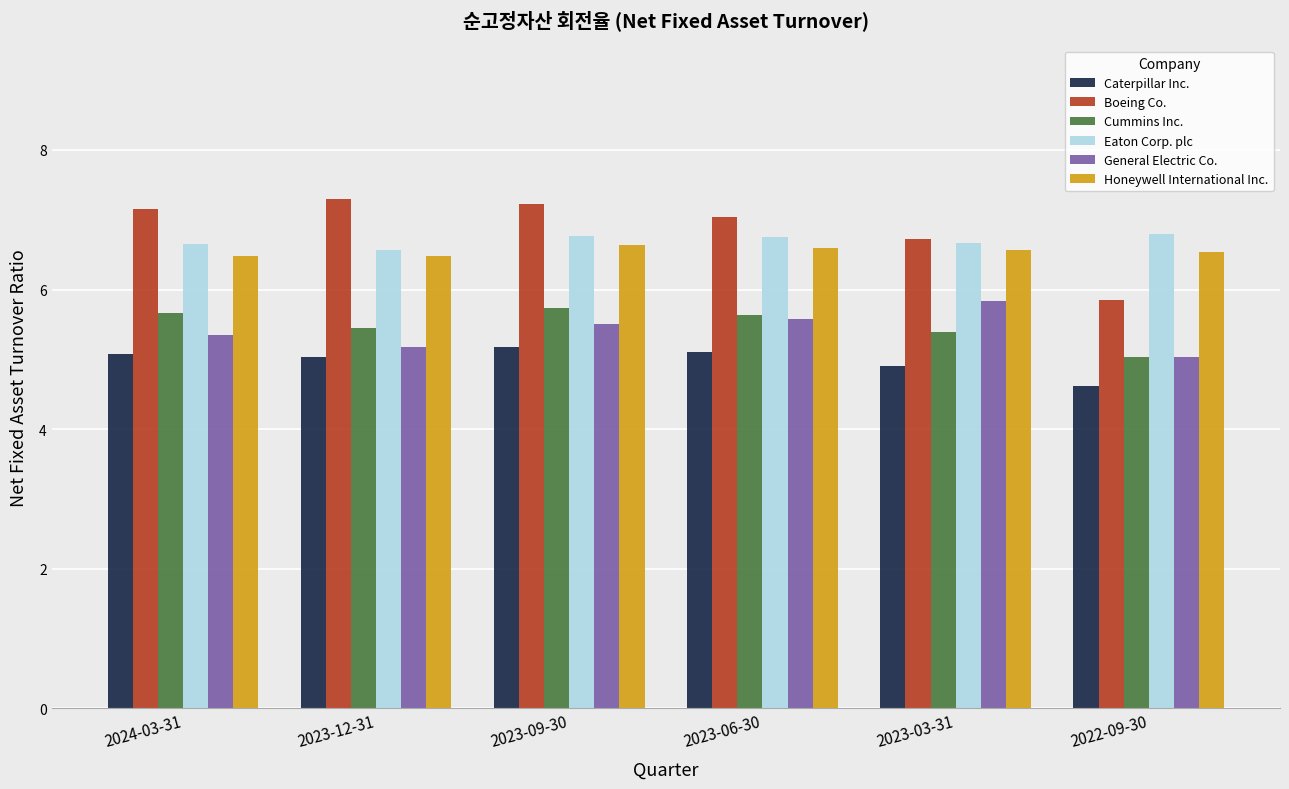

The Eaton Corp. plc series shows 11.4 at 2023-03-31. True or false?

False